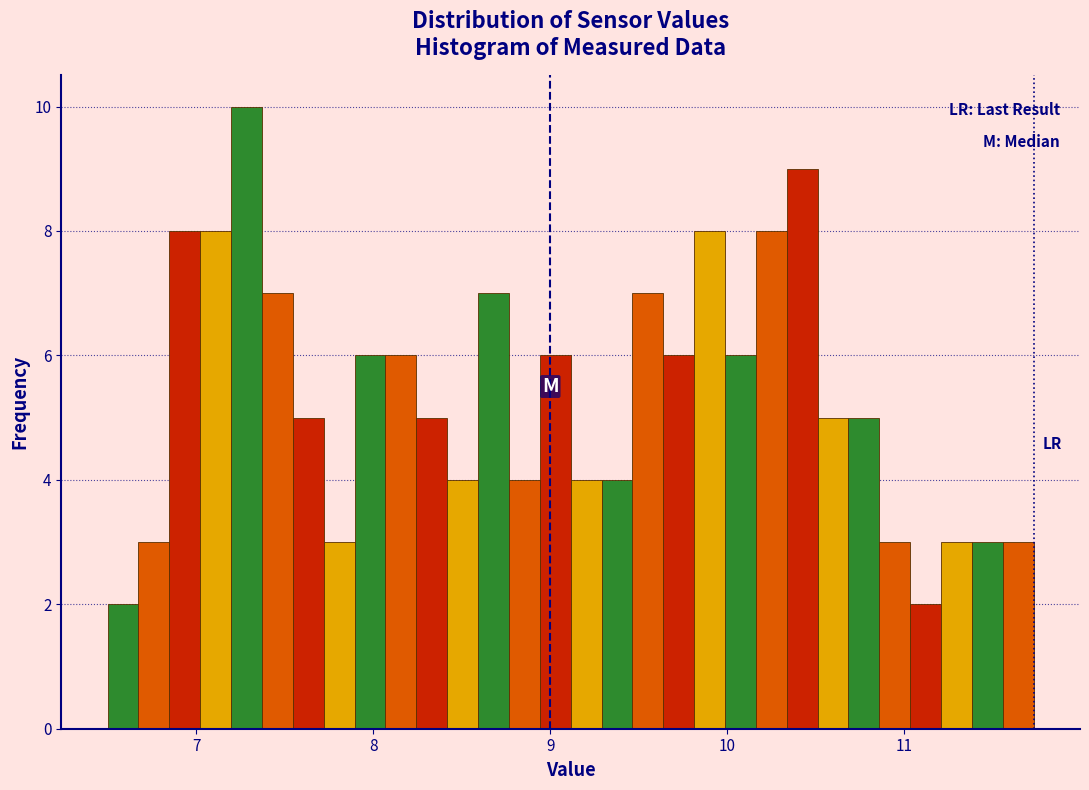

Around what value on the x-axis is the tallest bar? Give the approximate position of its centre, as read against the axis.

7.3